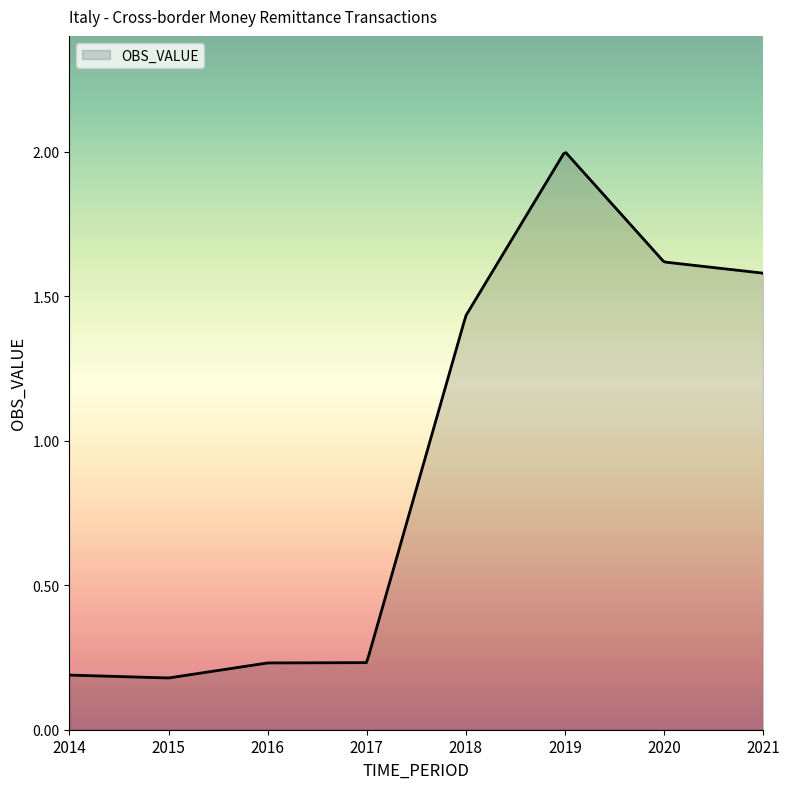

How many lines are shown in the chart?

1